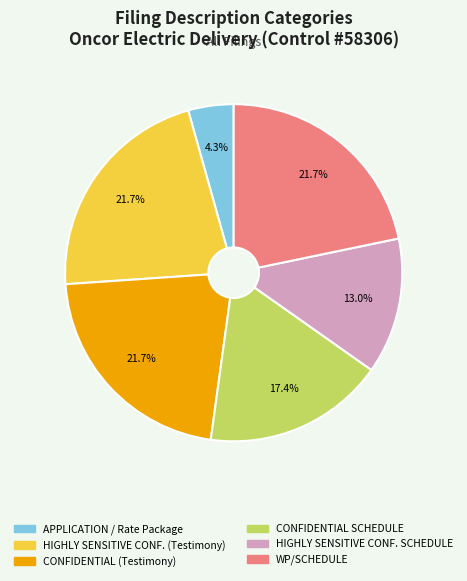

Is there any slice that represents more than half of the pie?

No